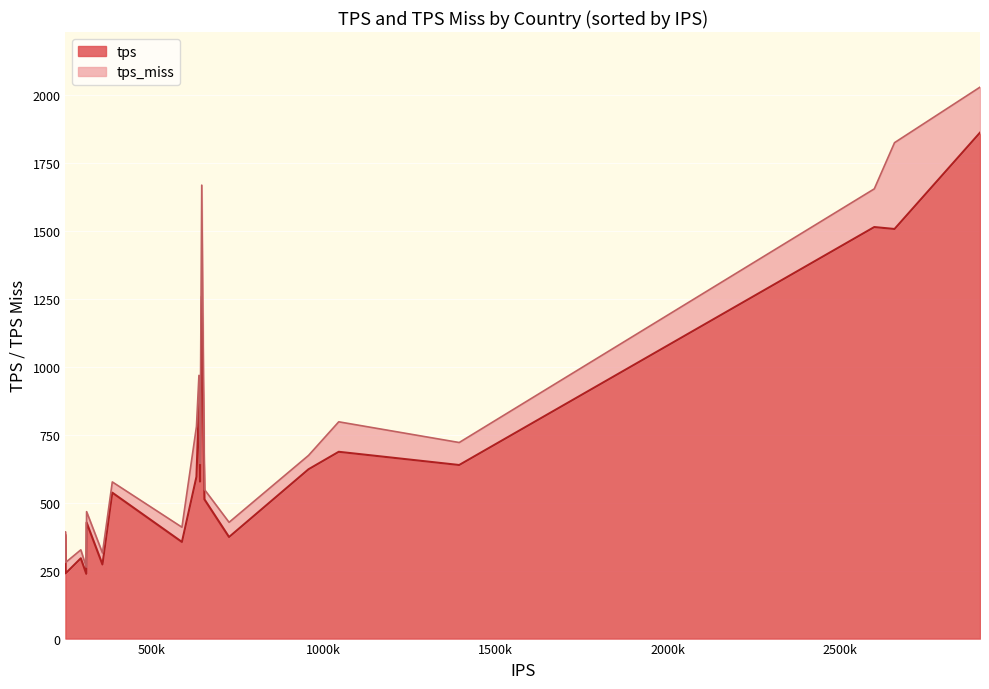

Does the chart display data point markers on the line(s)?

No